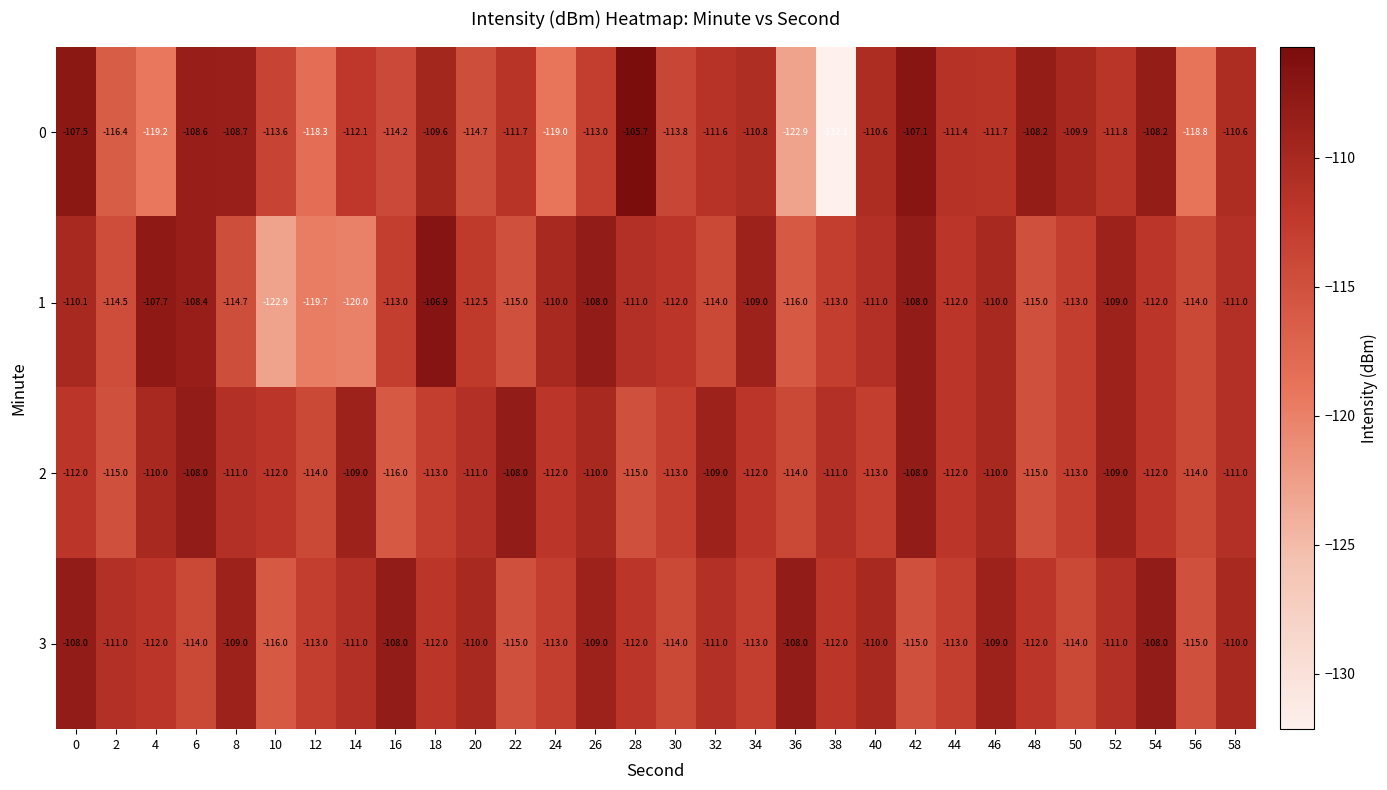

How many values in the 1 series exceed -112?

13